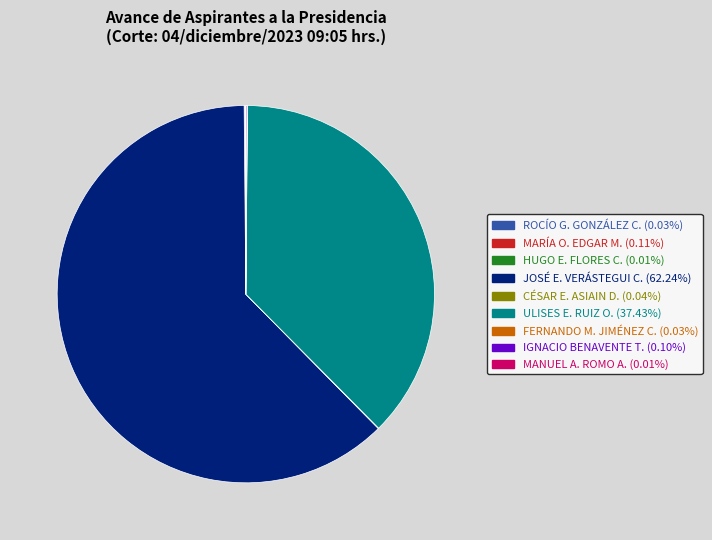

Is there any slice that represents more than half of the pie?

Yes